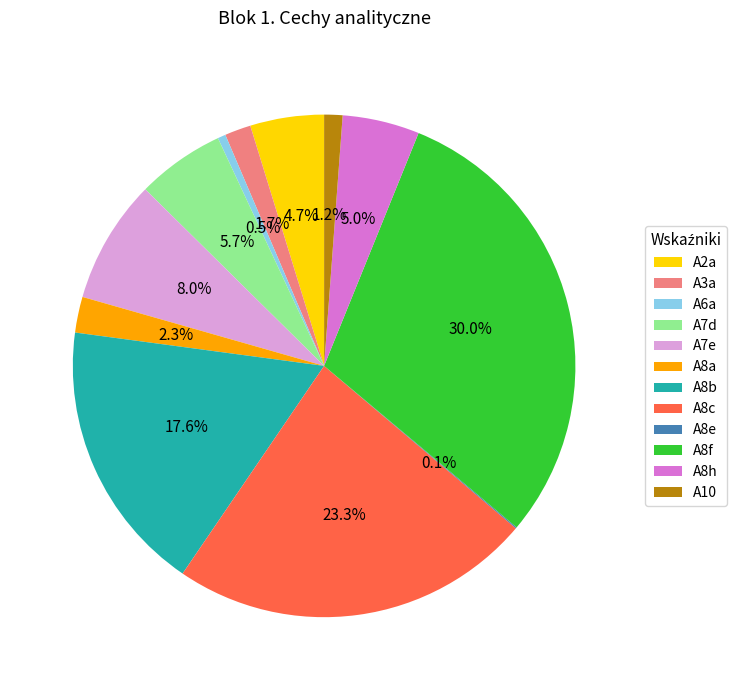

Which slice is the largest?

A8f